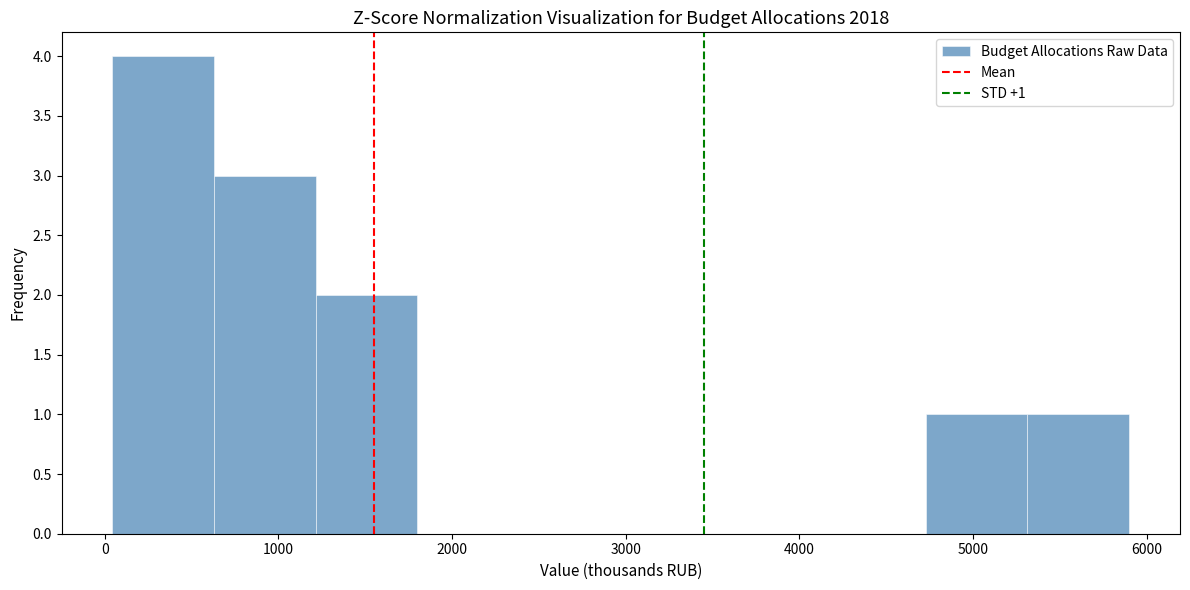

Which range on the x-axis has the tallest bar?

0 to 600